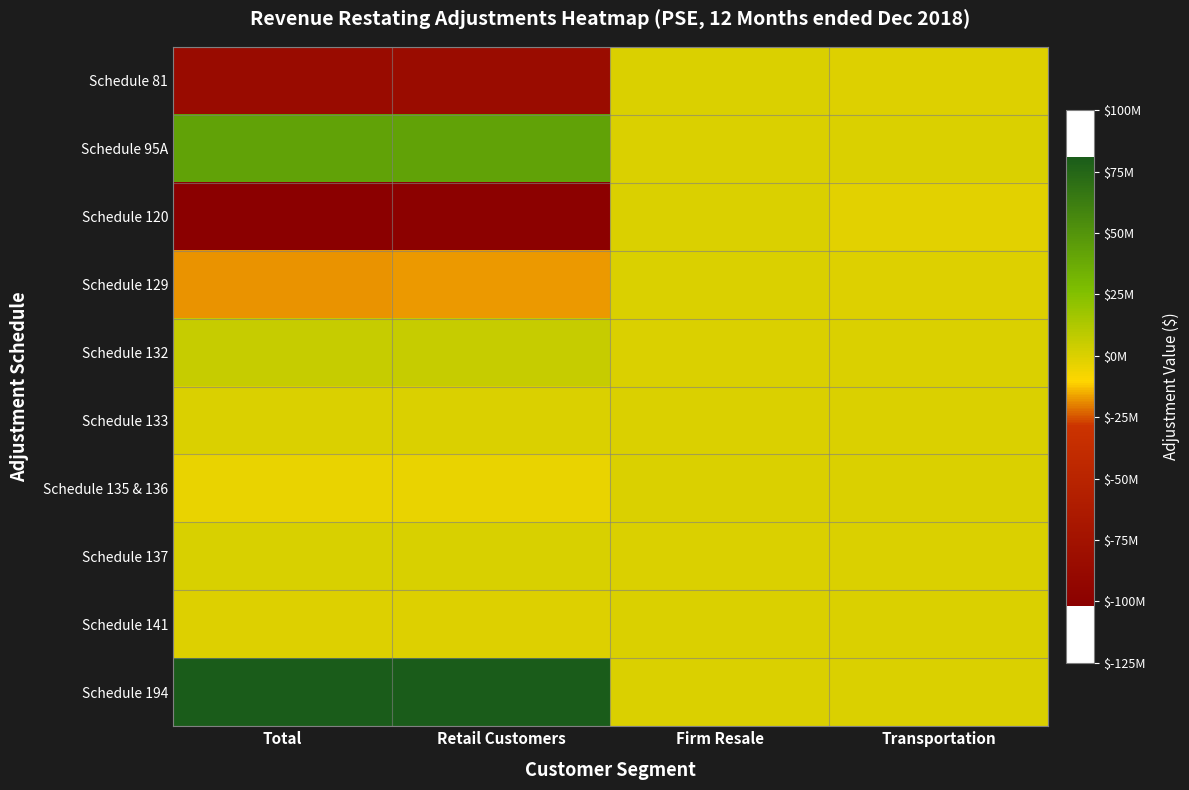

Rank the series by their maximum value, from highest to lowest.

Schedule 194, Schedule 95A, Schedule 132, Schedule 137, Schedule 133, Schedule 120, Schedule 129, Schedule 135 & 136, Schedule 141, Schedule 81